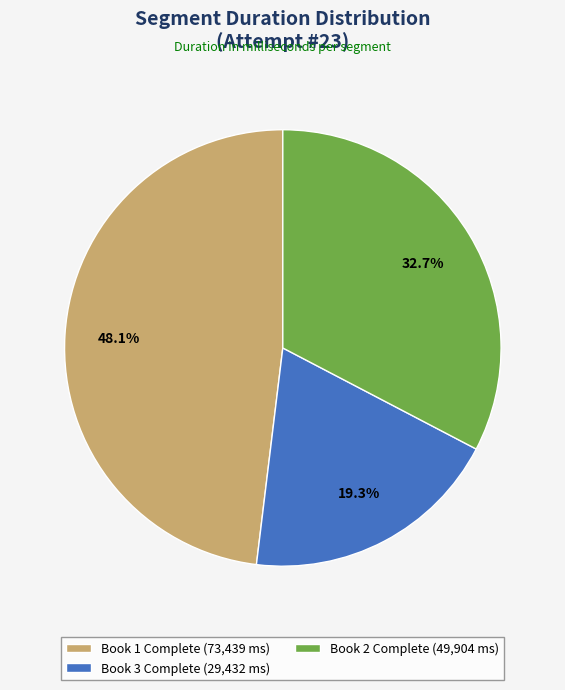

What is the ratio of the value at Book 1 Complete (73,439 ms) to the value at Book 3 Complete (29,432 ms)?

2.5